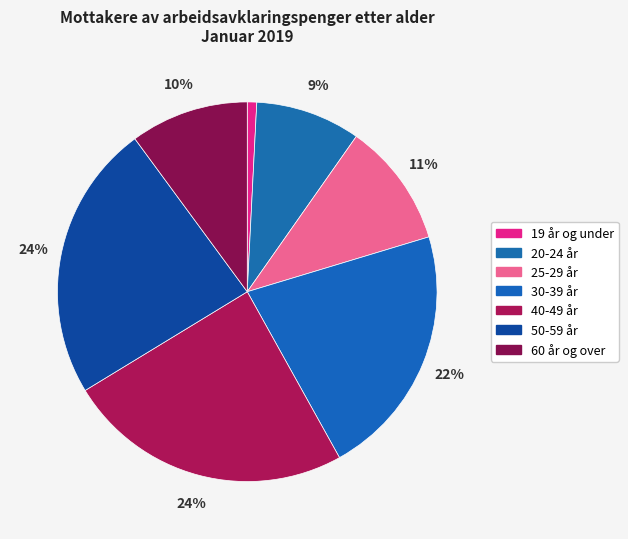

How much of the chart is everything except 60 år og over?

89.9%